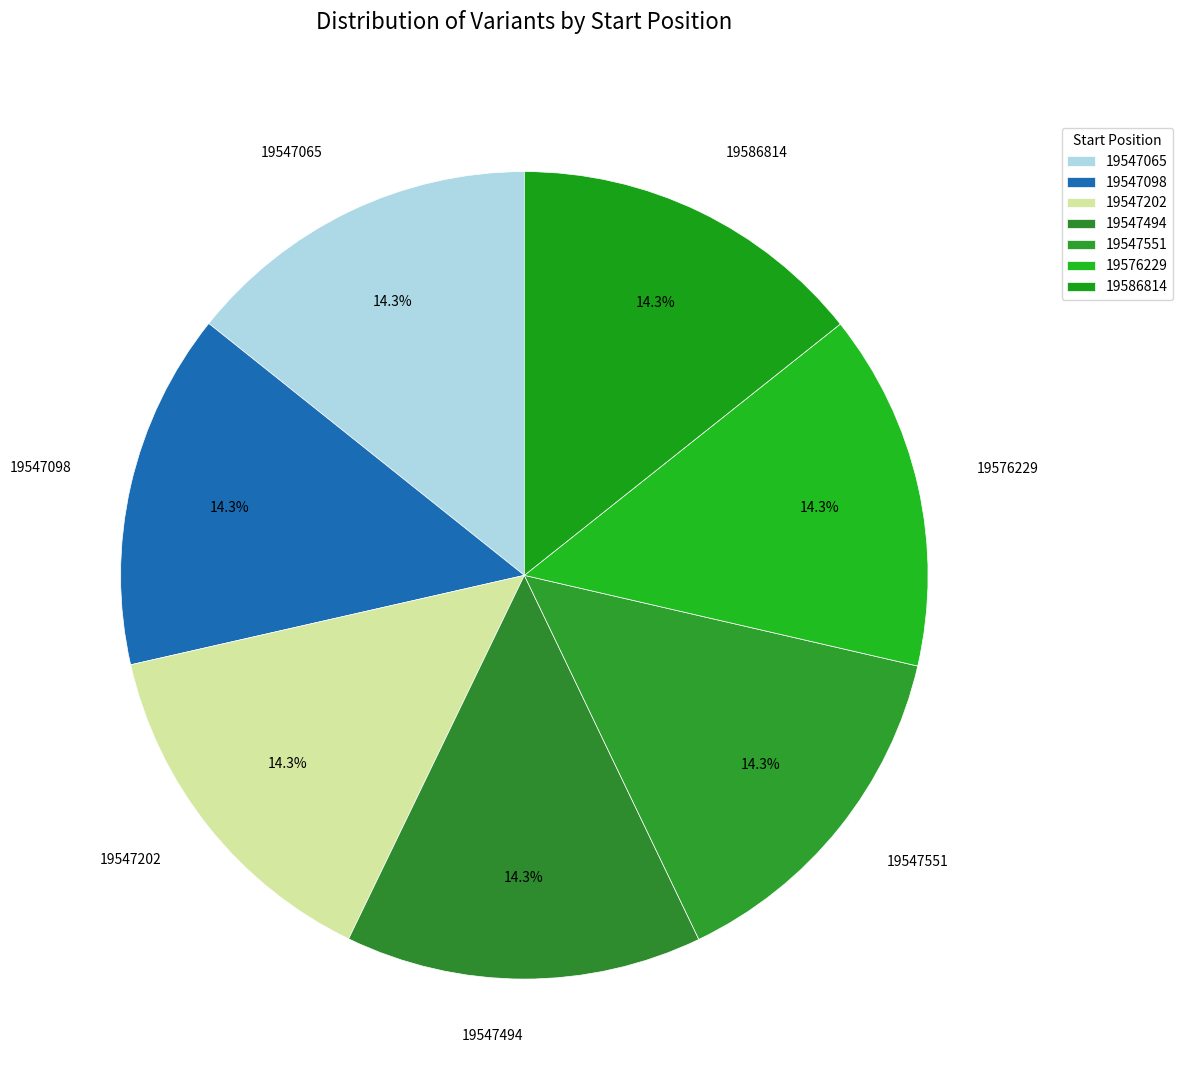

How many slices are in this pie chart?

7